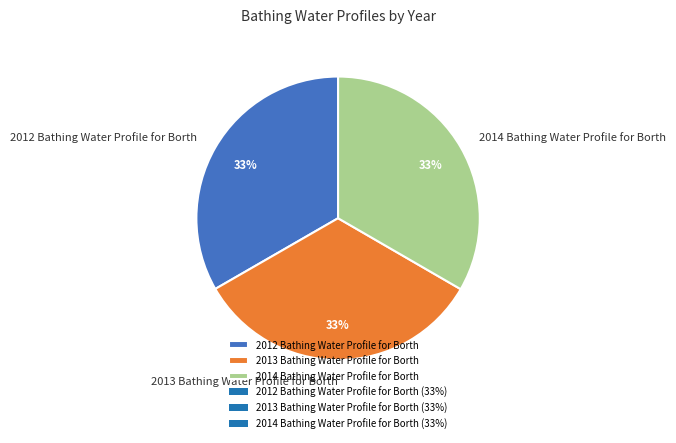

The 2012 Bathing Water Profile for Borth slice represents 33% of the pie. True or false?

True